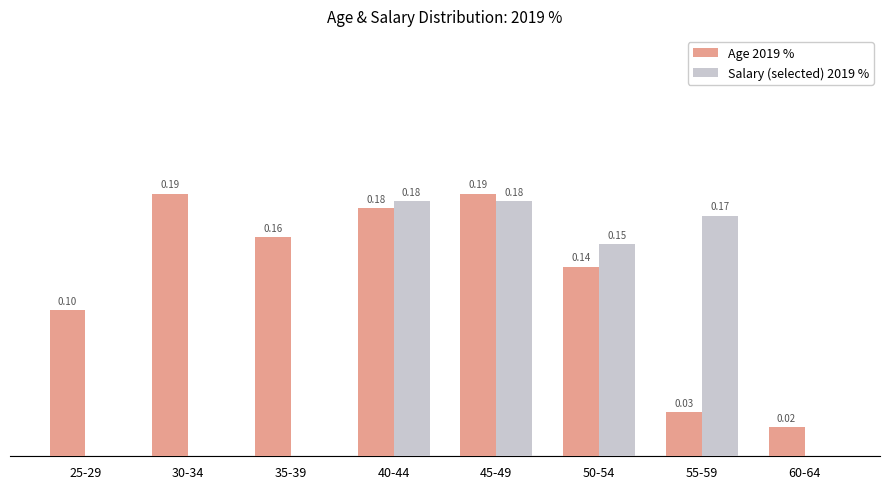

Between 25-29 and 50-54, which series saw the biggest shift?

Salary (selected) 2019 %